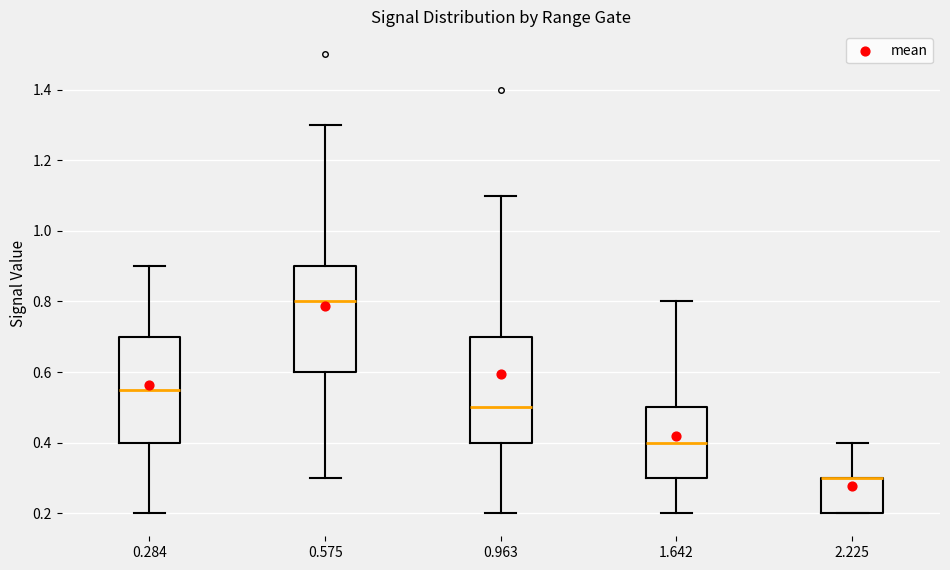

Where is the lower edge of the box at x = 0.575 on the y-axis? The values are not printed on the chart, so give them approximately, as read against the axis.

0.60